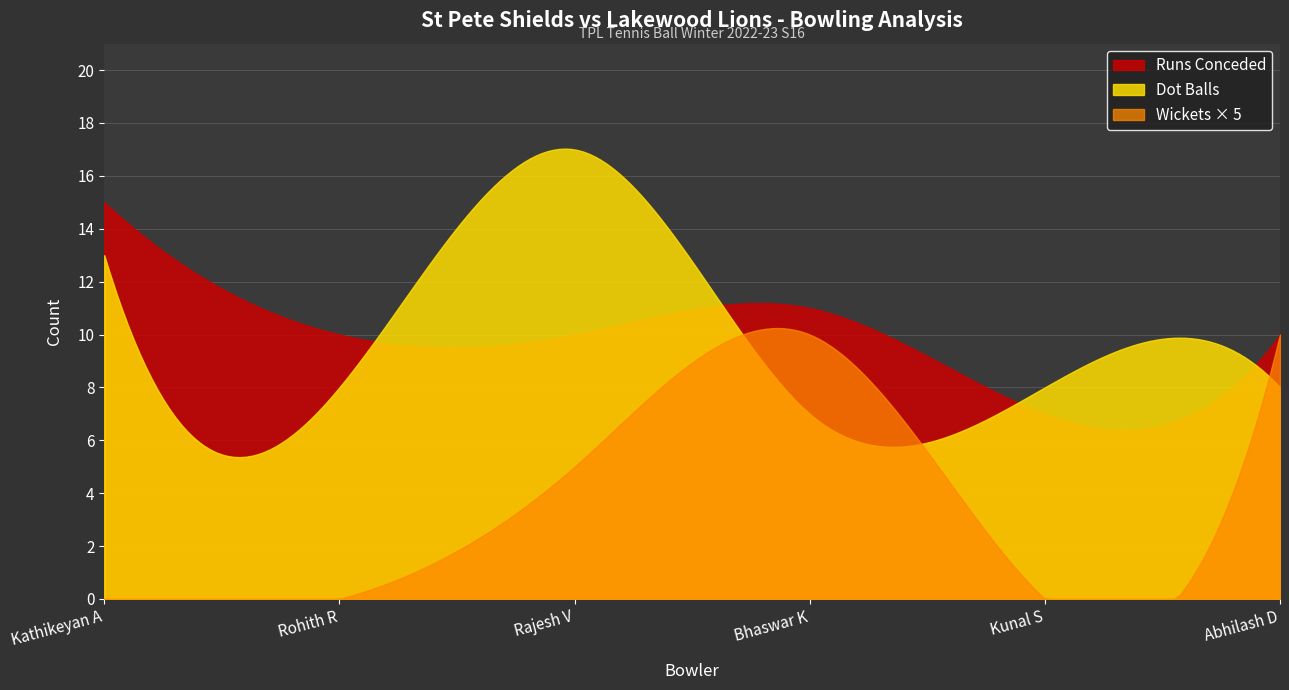

Where does the Wickets Taken series first go above 1?

Bhaswar K